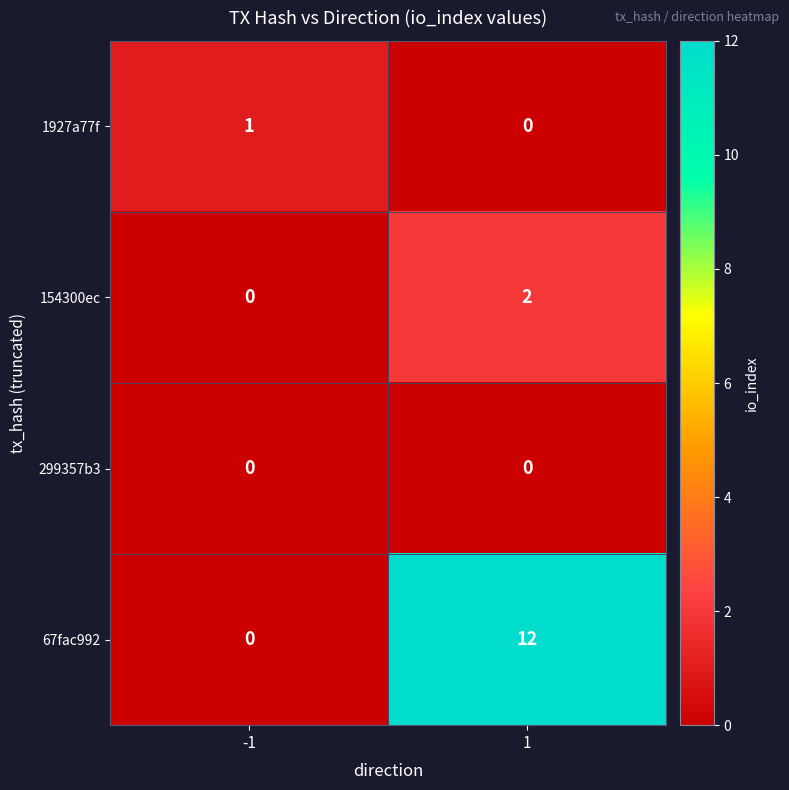

List the labels in order of 154300ec value, smallest first.

-1, 1